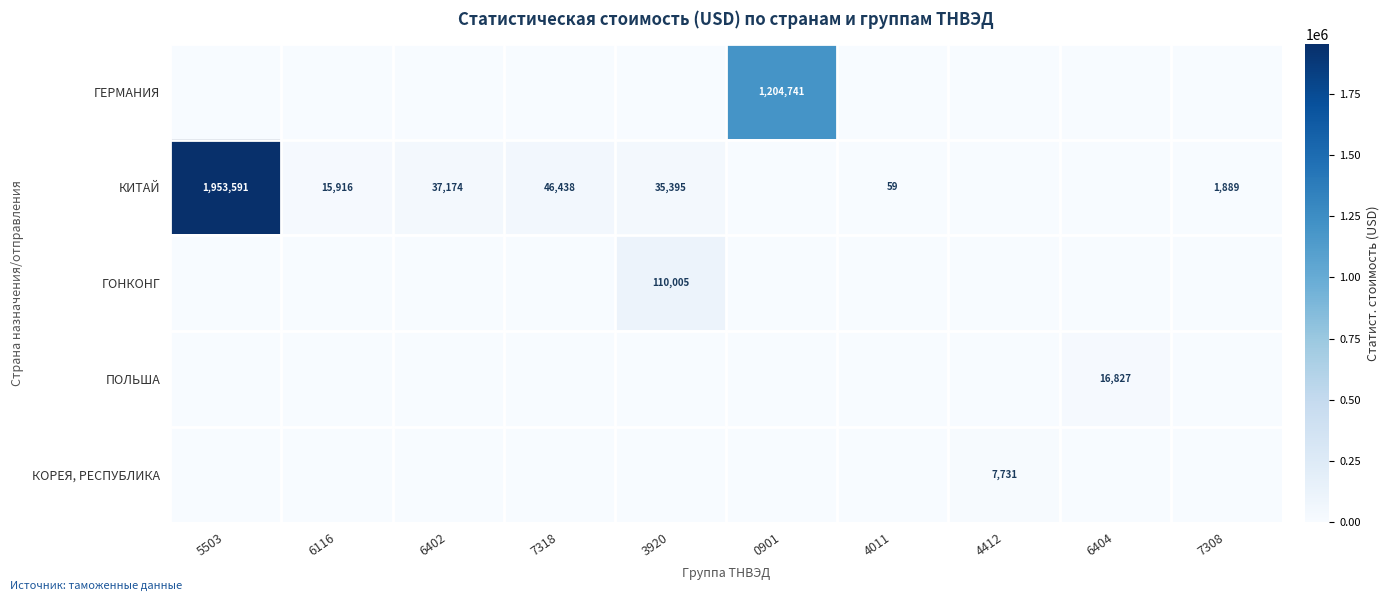

How many values in the КИТАЙ series are below 15915?

5